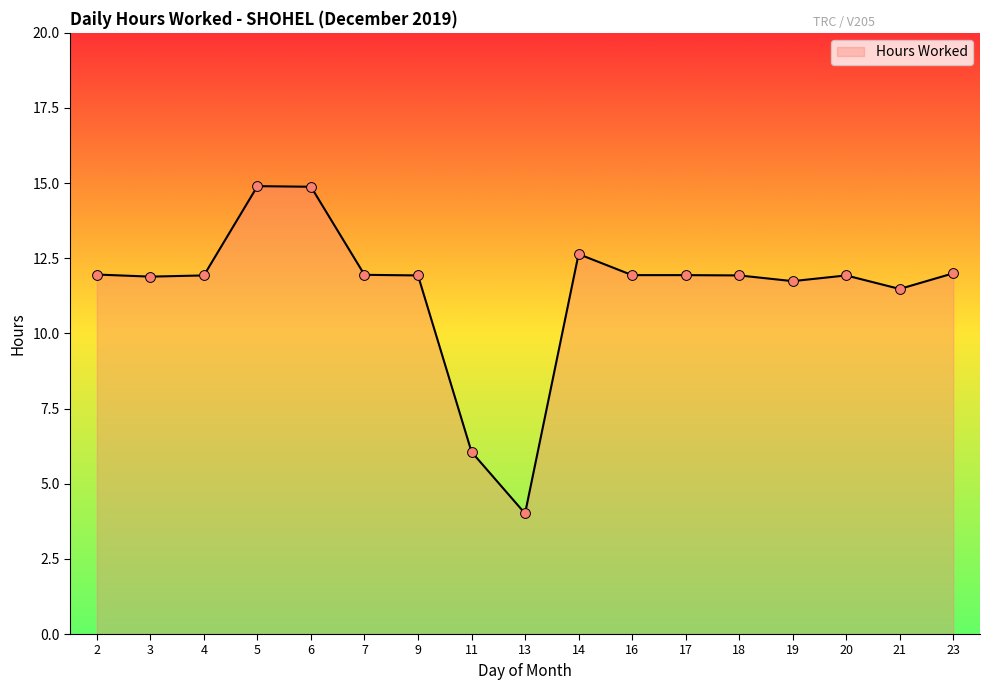

Approximately how many times larger is the value at 7 compared to 3?

1.0